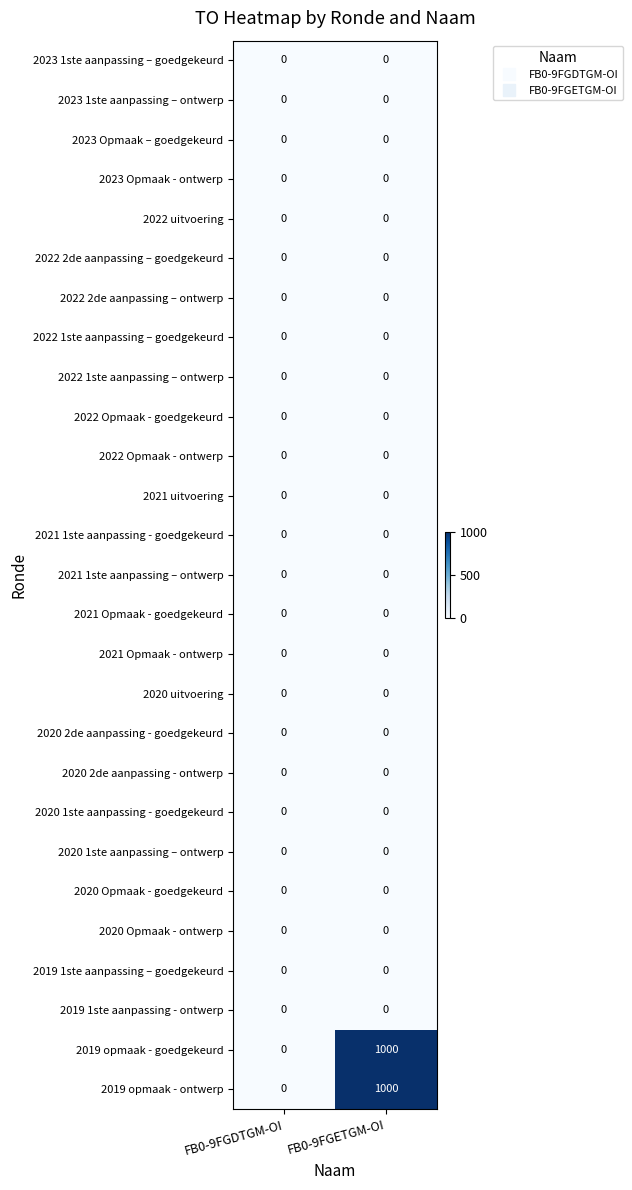

How many series are shown in this chart?

27